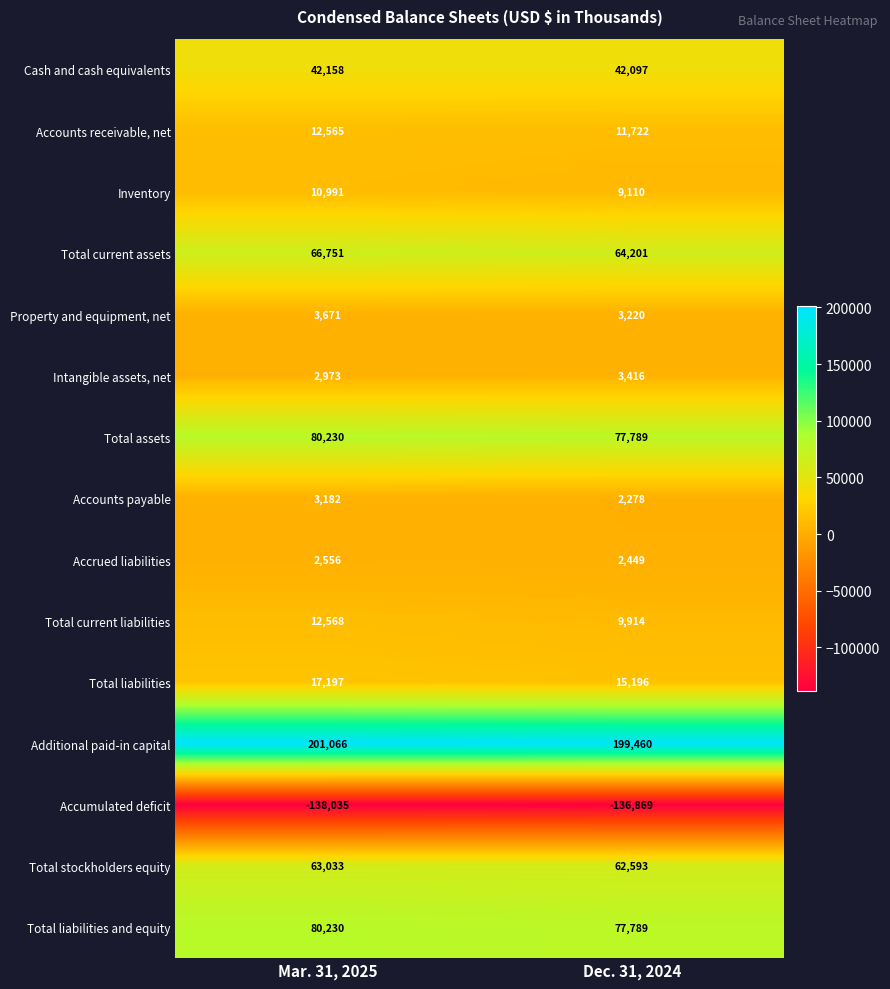

List the labels in order of Property and equipment, net value, smallest first.

Dec. 31, 2024, Mar. 31, 2025